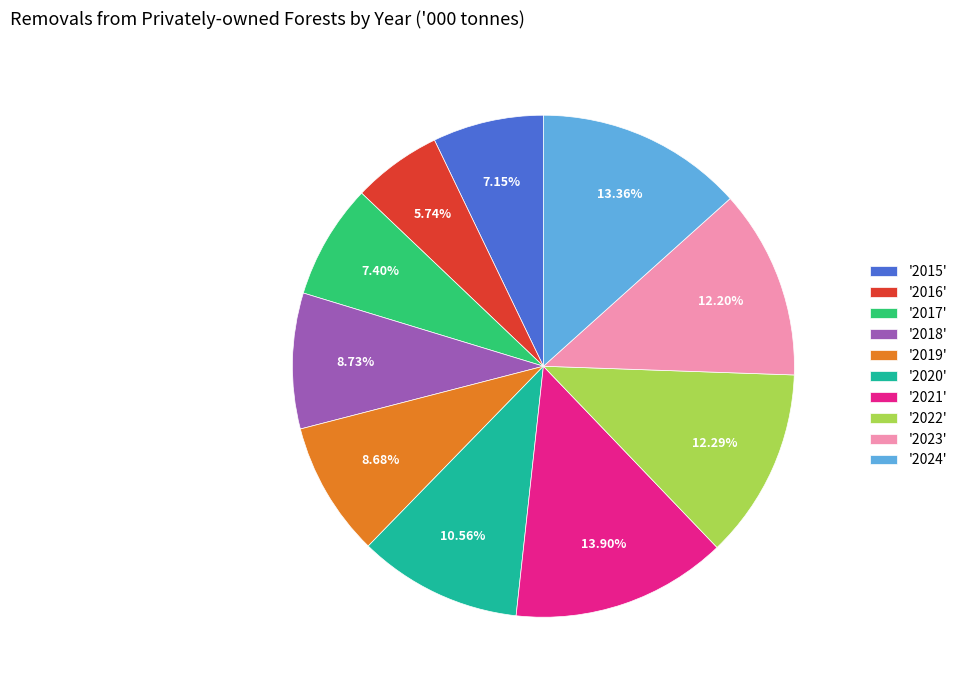

Approximately how many times larger is the value at '2015' compared to '2018'?

0.8